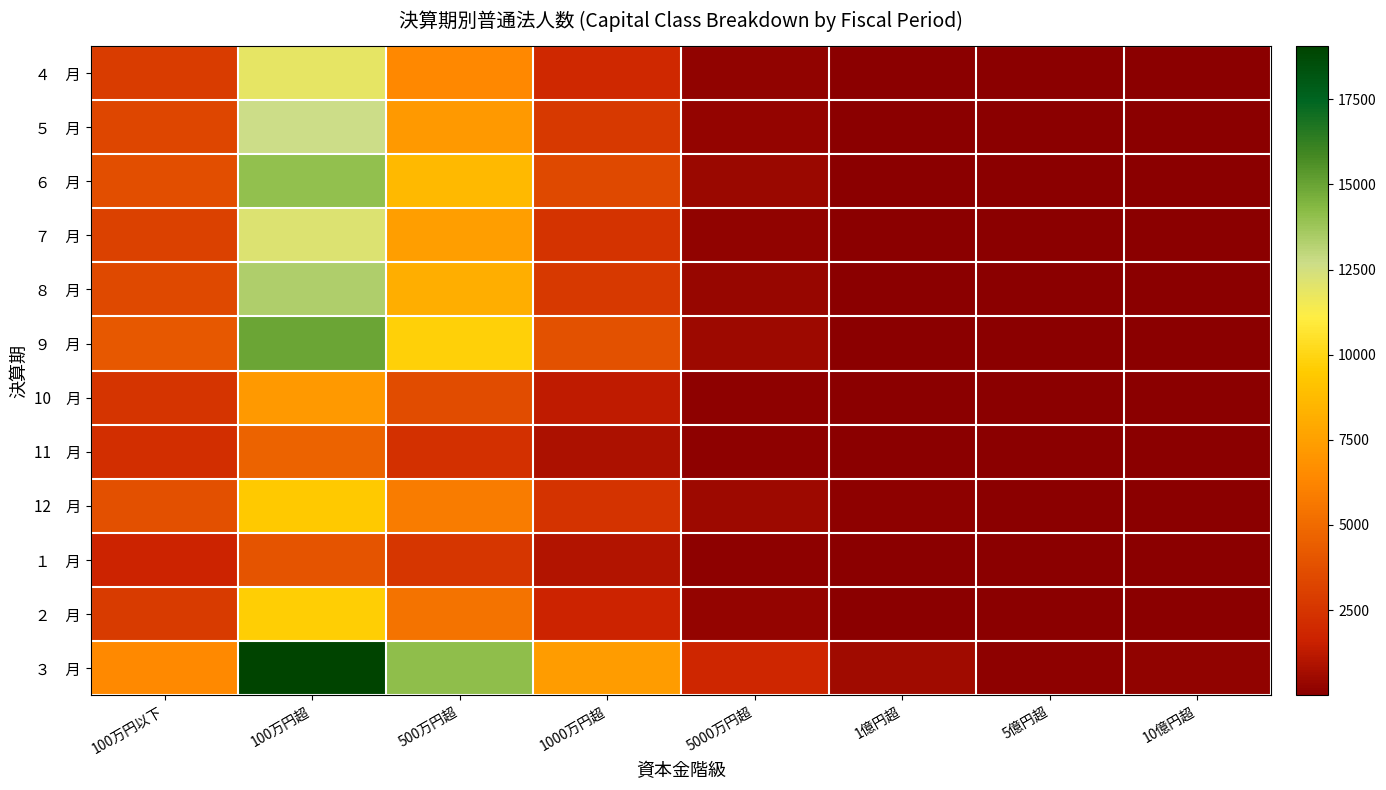

Which series has the widest spread of values?

３ 月